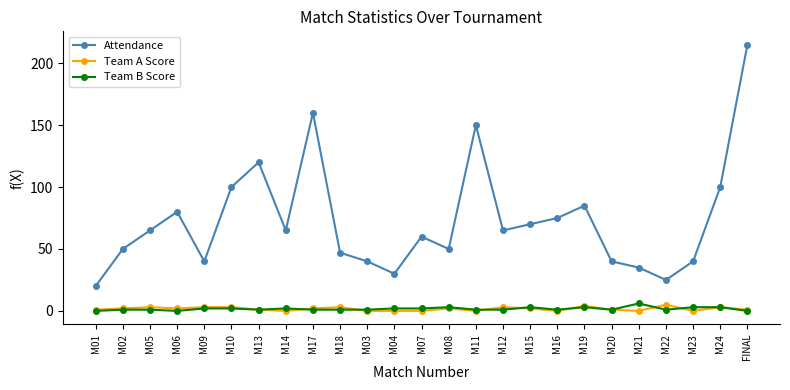

True or false: Team B Score has more than 1 points higher than both neighbors.

True